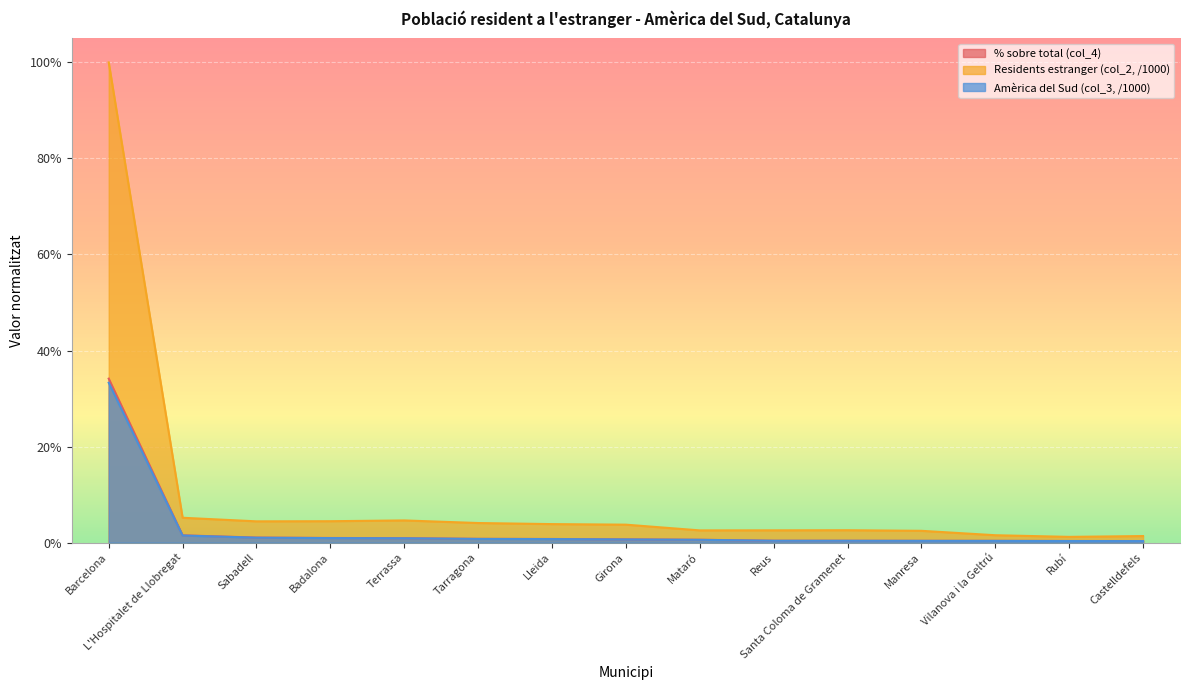

What is the total value across all series at Girona?

0.1